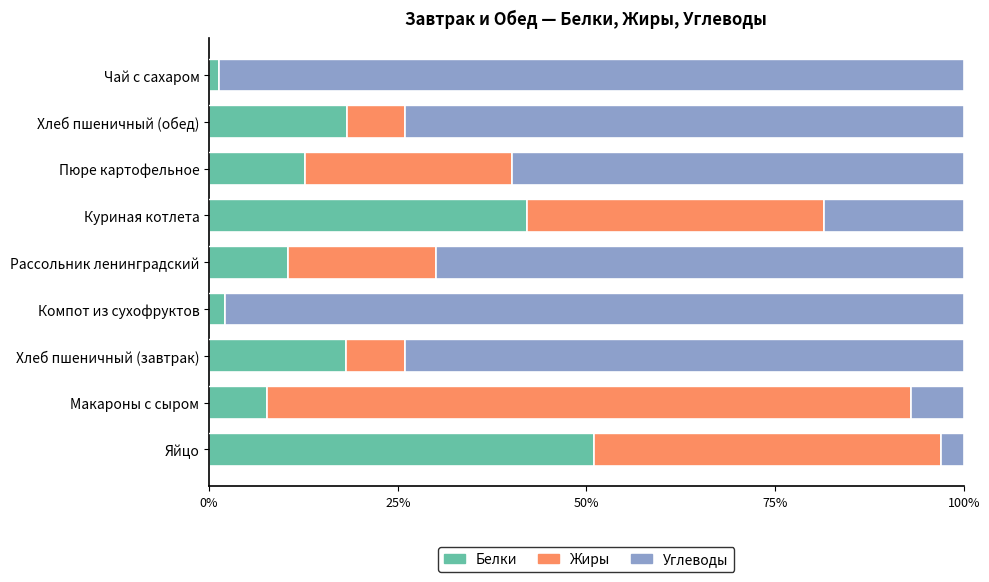

What is the total value across all series at Рассольник ленинградский?

100.0